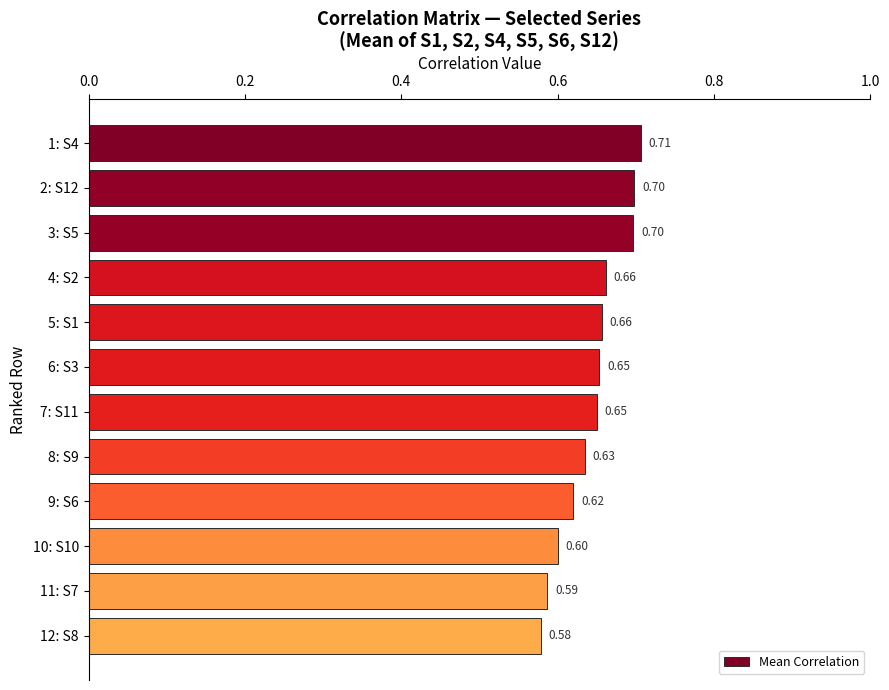

What is the average value?

0.6